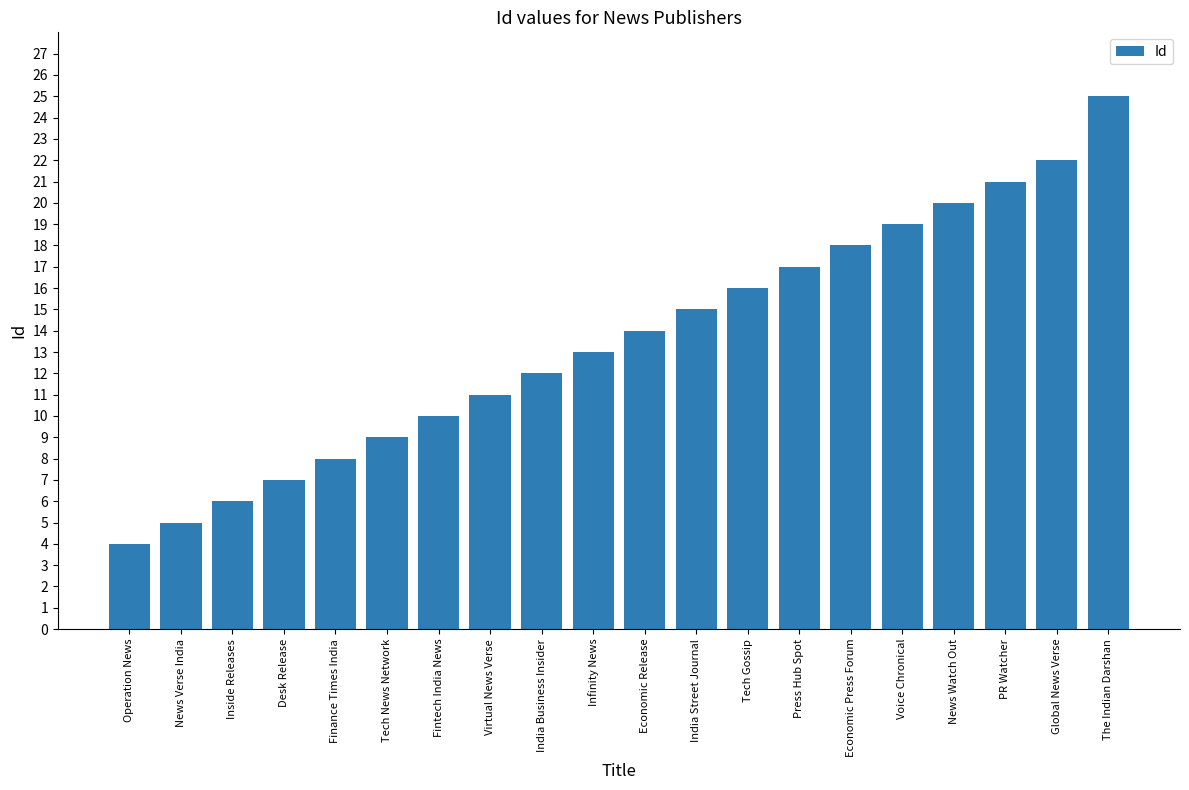

Which label corresponds to the largest value in the chart?

The Indian Darshan